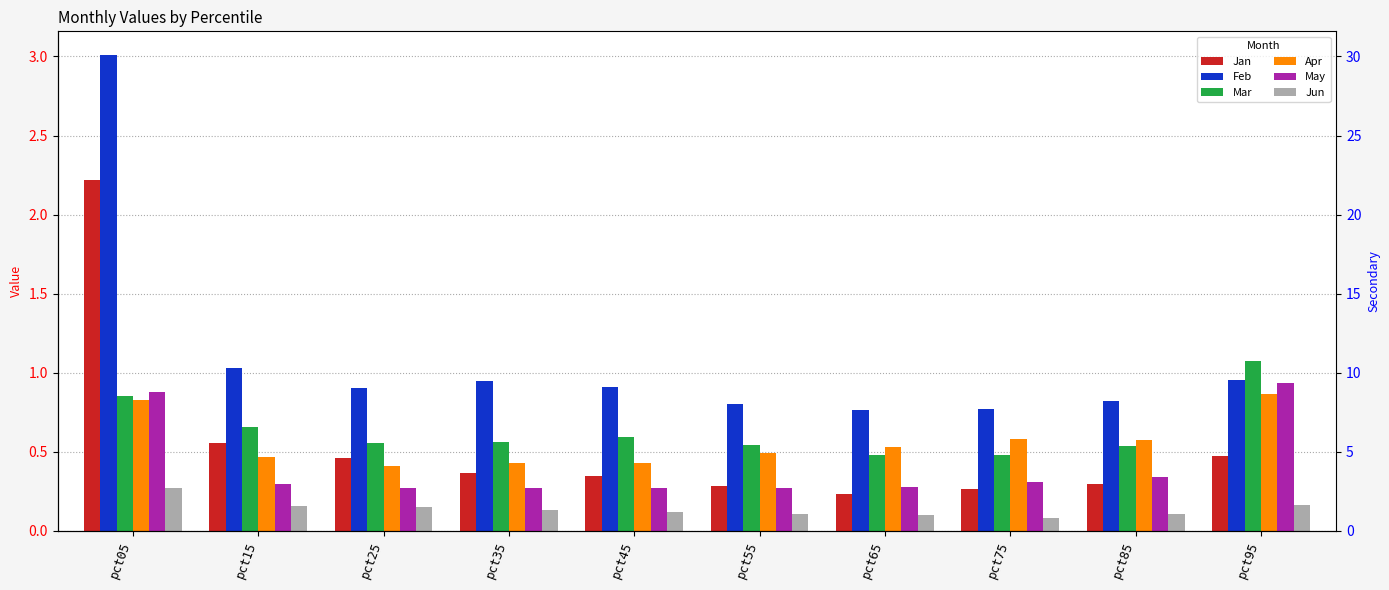

Reading left to right, transcribe all the data shown in this chart.

Jan: 2.2	0.6	0.5	0.4	0.3	0.3	0.2	0.3	0.3	0.5
Feb: 3.0	1.0	0.9	0.9	0.9	0.8	0.8	0.8	0.8	1.0
Mar: 0.9	0.7	0.6	0.6	0.6	0.5	0.5	0.5	0.5	1.1
Apr: 0.8	0.5	0.4	0.4	0.4	0.5	0.5	0.6	0.6	0.9
May: 0.9	0.3	0.3	0.3	0.3	0.3	0.3	0.3	0.3	0.9
Jun: 0.3	0.2	0.2	0.1	0.1	0.1	0.1	0.1	0.1	0.2